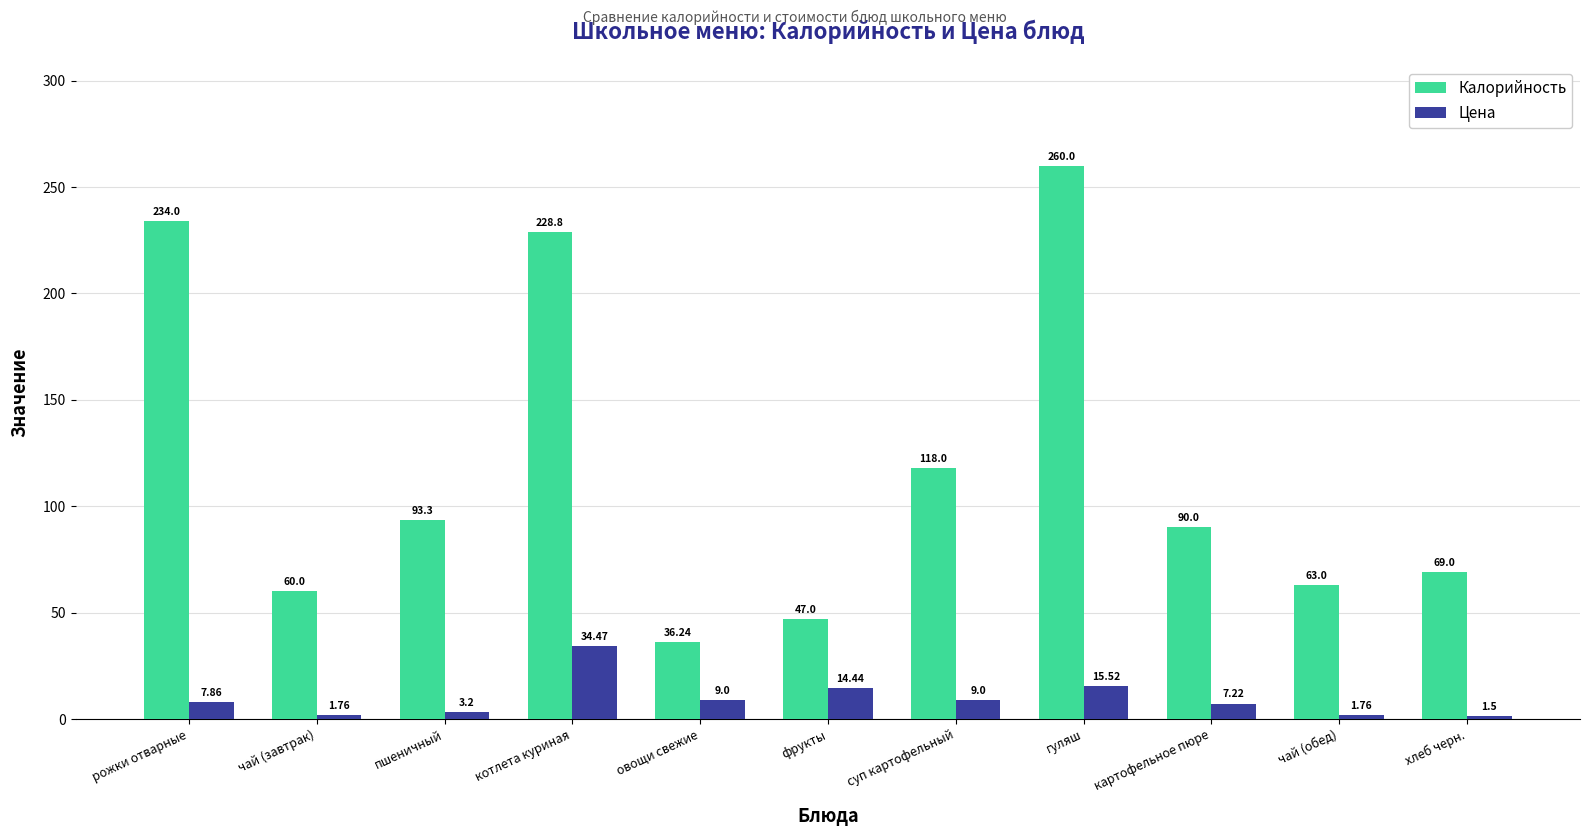

Is it true that Цена equals 1.5 at хлеб черн.?

True